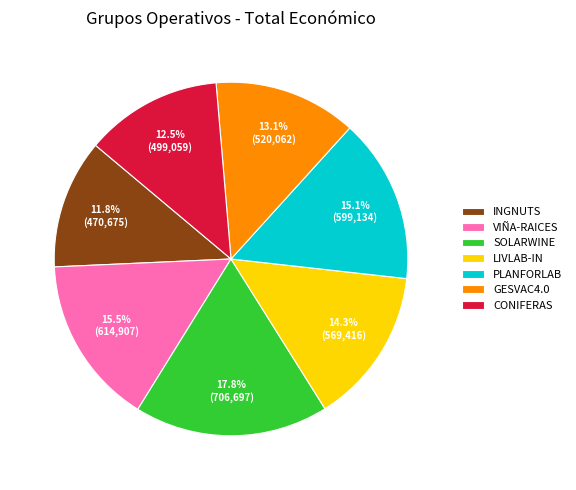

How many slices are in this pie chart?

7